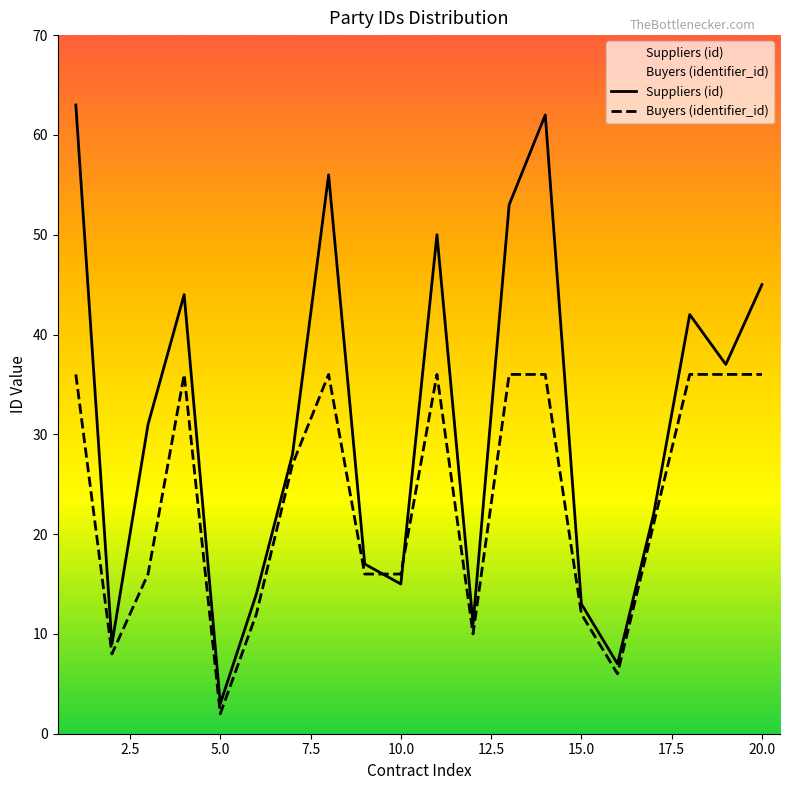

How many times do Buyers (identifier_id) and Suppliers (id) cross each other?

2